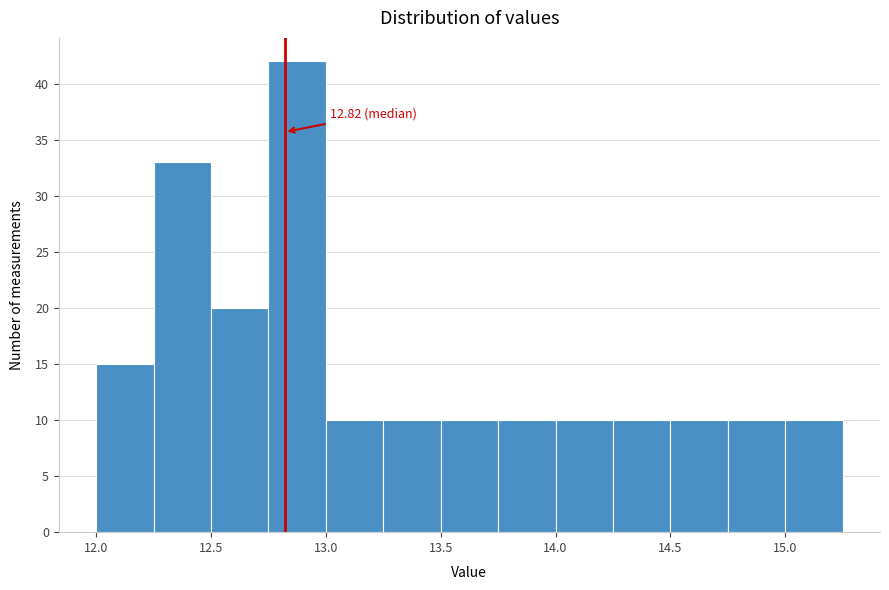

Over which range of the x-axis is the bar tallest?

12.75 to 13.00